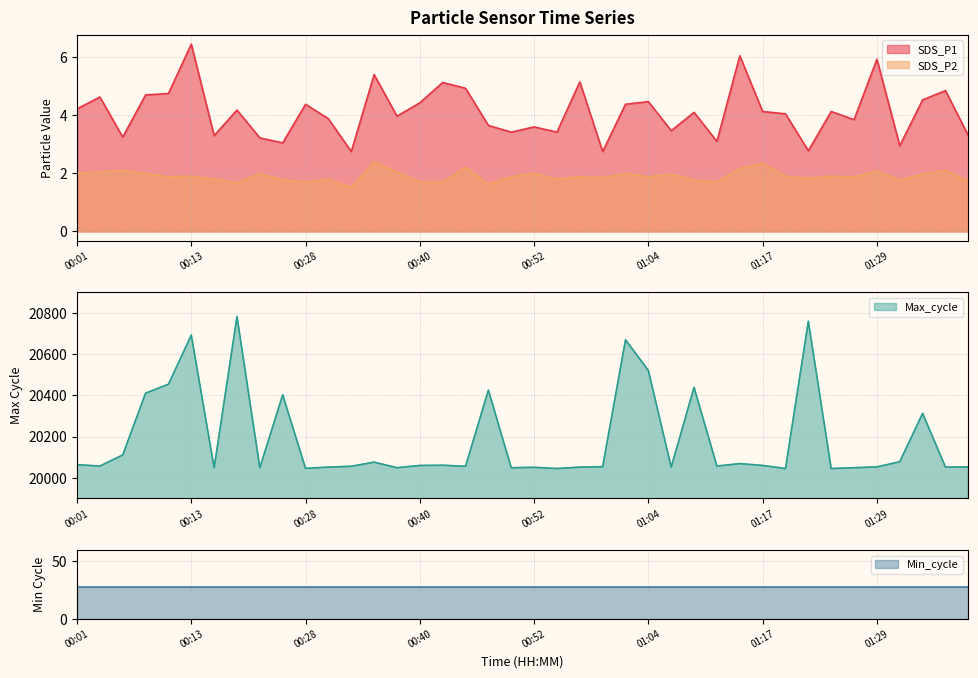

The value of SDS_P1 at 00:01 is 2.0. True or false?

False